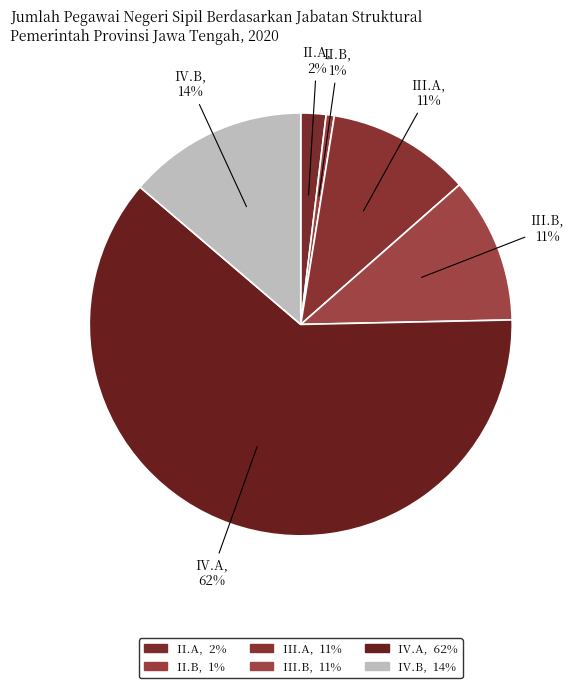

How many slices are in this pie chart?

6